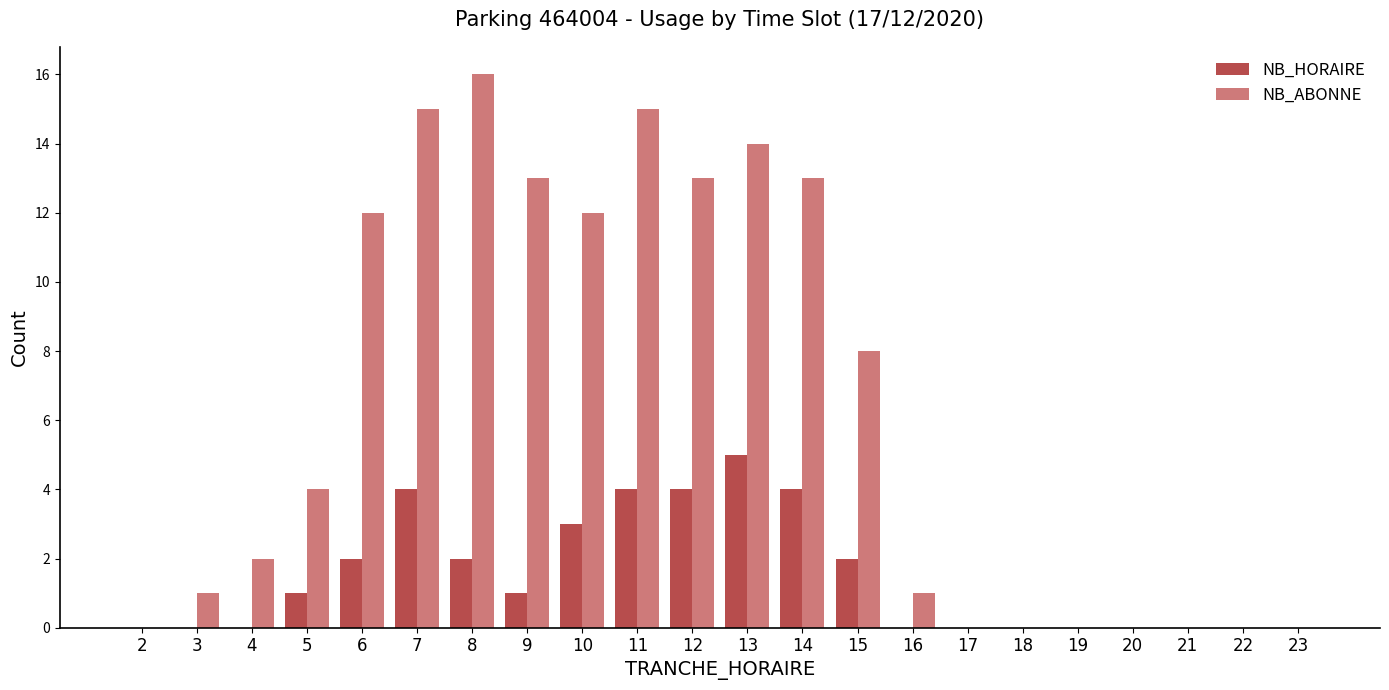

Which series changed the most between 4 and 14?

NB_ABONNE